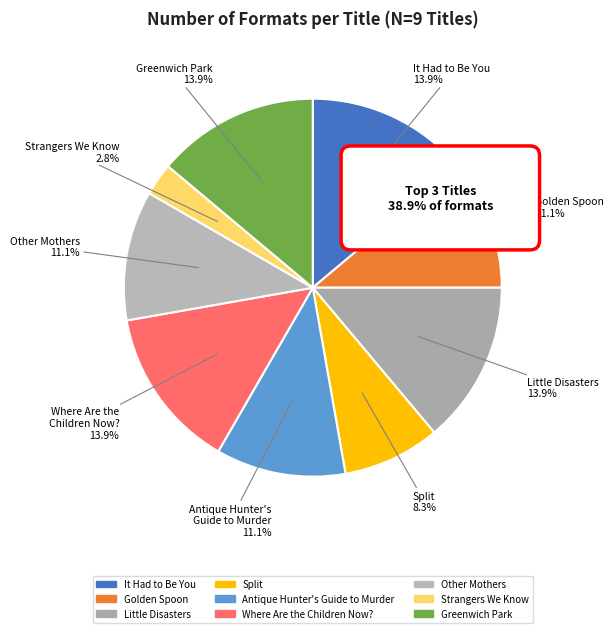

Is Where Are the Children Now? the majority of the pie?

No